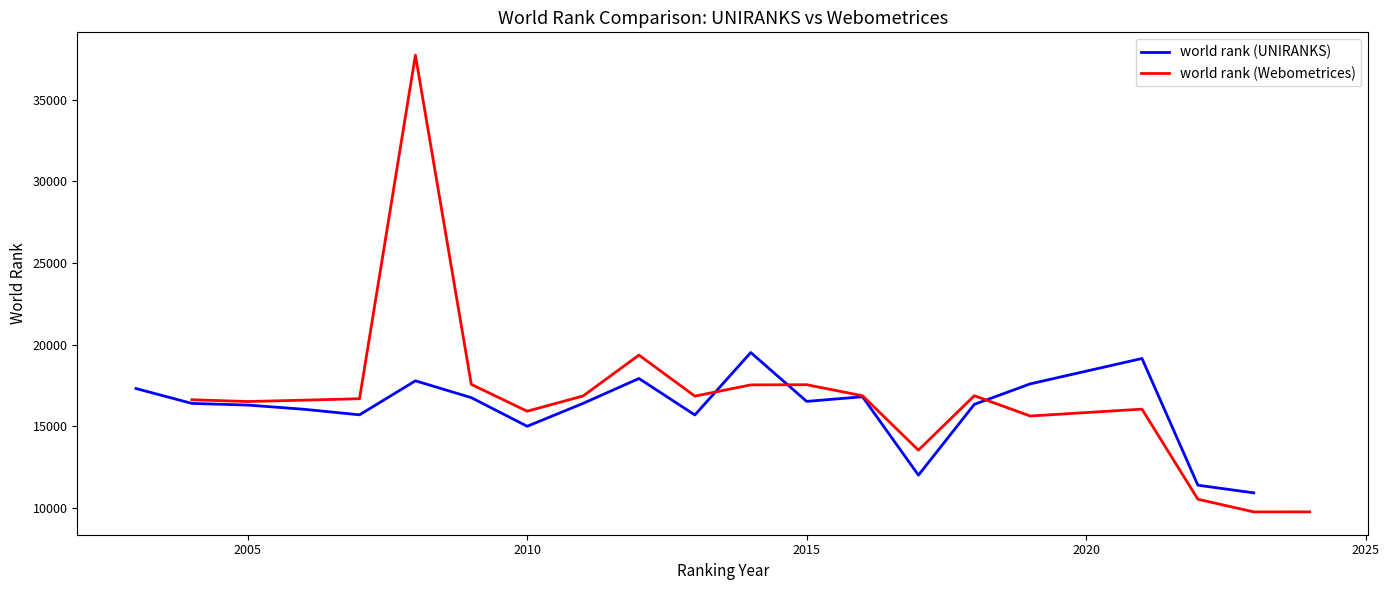

What is the difference between the second highest and minimum values in the world rank (UNIRANKS) series?

8234